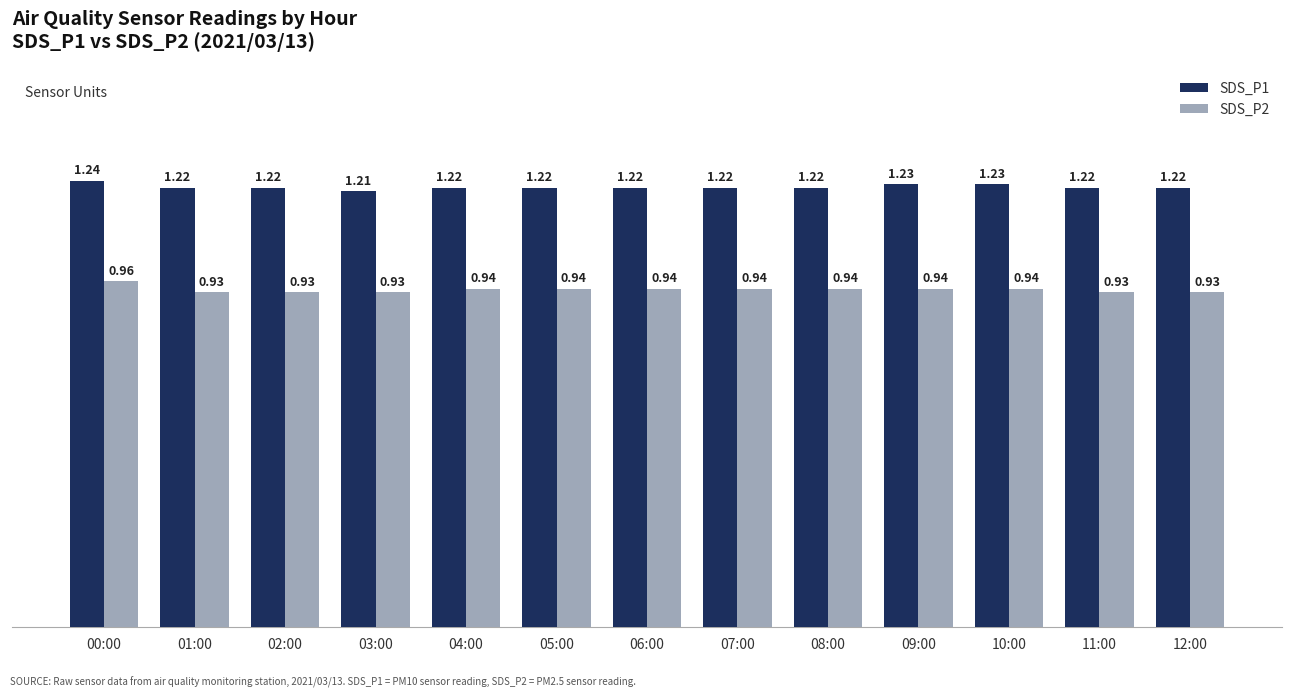

At how many categories does at least one series exceed 1?

13